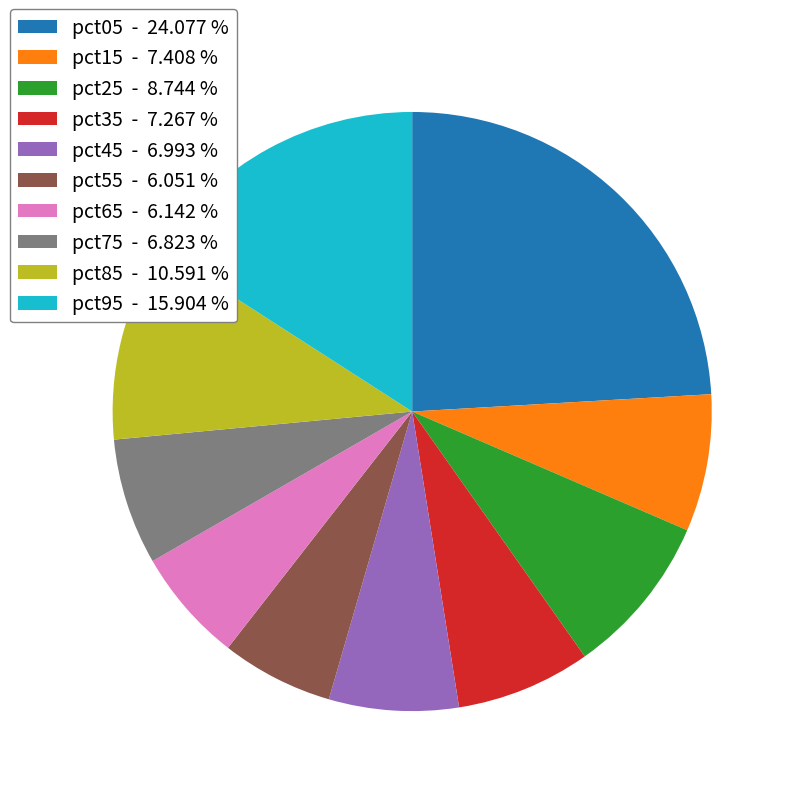

Between pct25 - 8.744 % and pct95 - 15.904 %, which is larger?

pct95 - 15.904 %